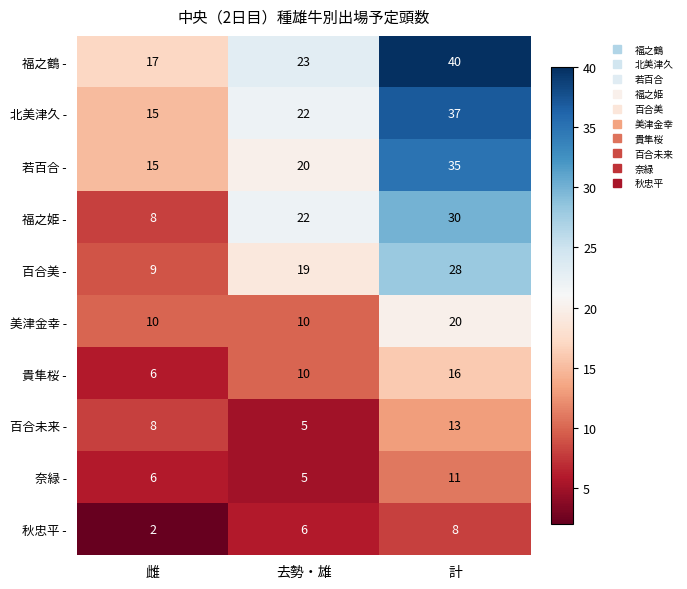

Rank the categories by 福之姫 - value from lowest to highest.

雌, 去勢・雄, 計